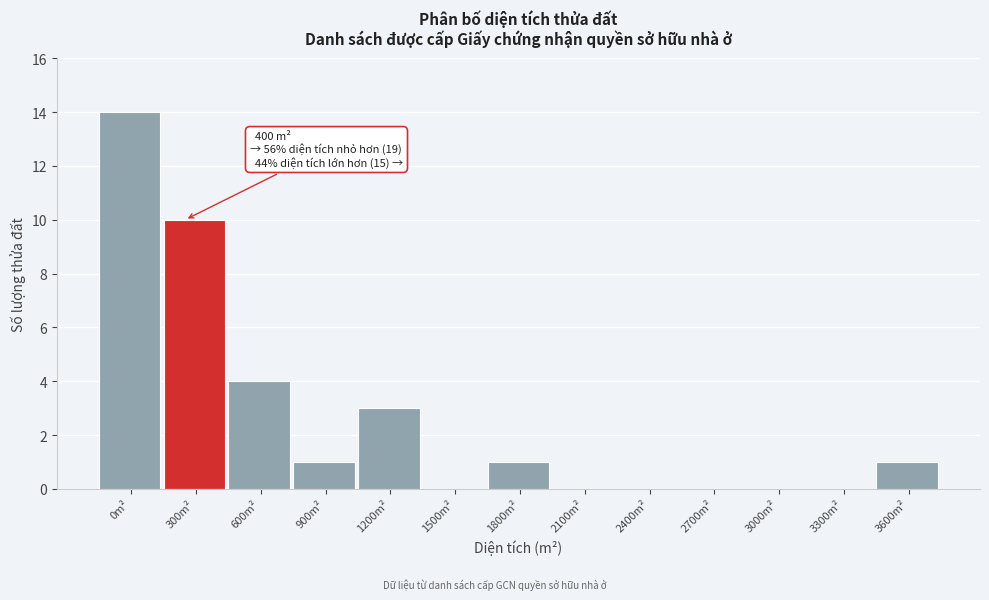

Reading left to right, what are all the values shown in this chart?

0m²=14	300m²=10	600m²=4	900m²=1	1200m²=3	1500m²=0	1800m²=1	2100m²=0	2400m²=0	2700m²=0	3000m²=0	3300m²=0	3600m²=1